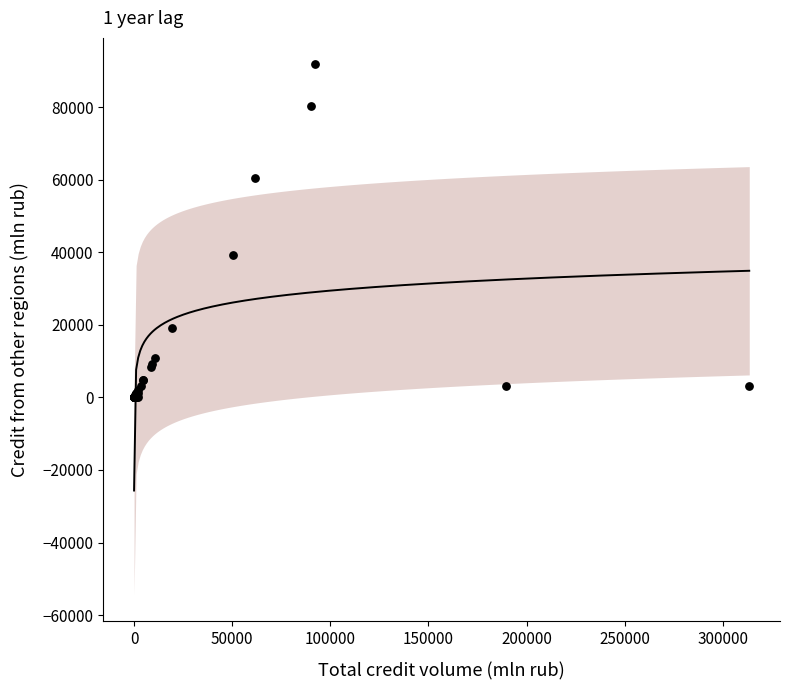

What Y value in the scatter plot is closest to 45899?

39285